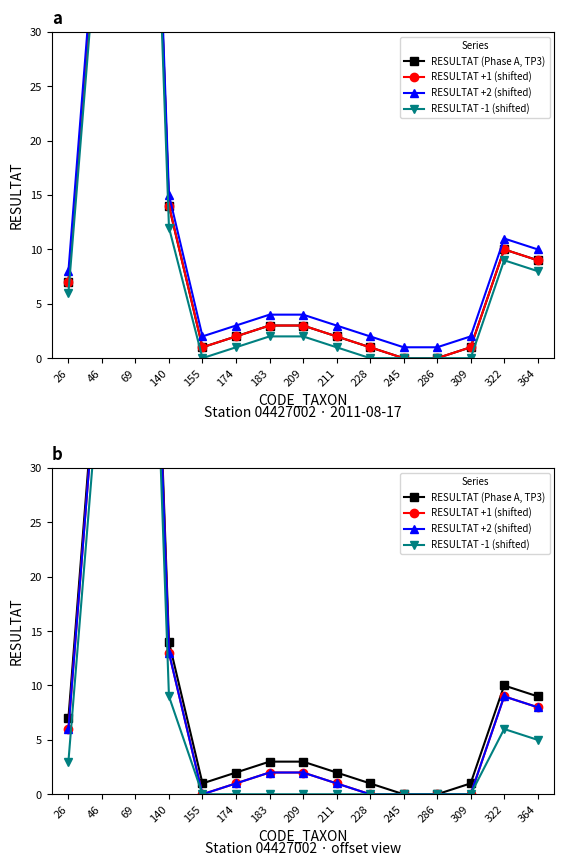

What is the sum of the RESULTAT -1 (shifted) values at 174 and 322?

6